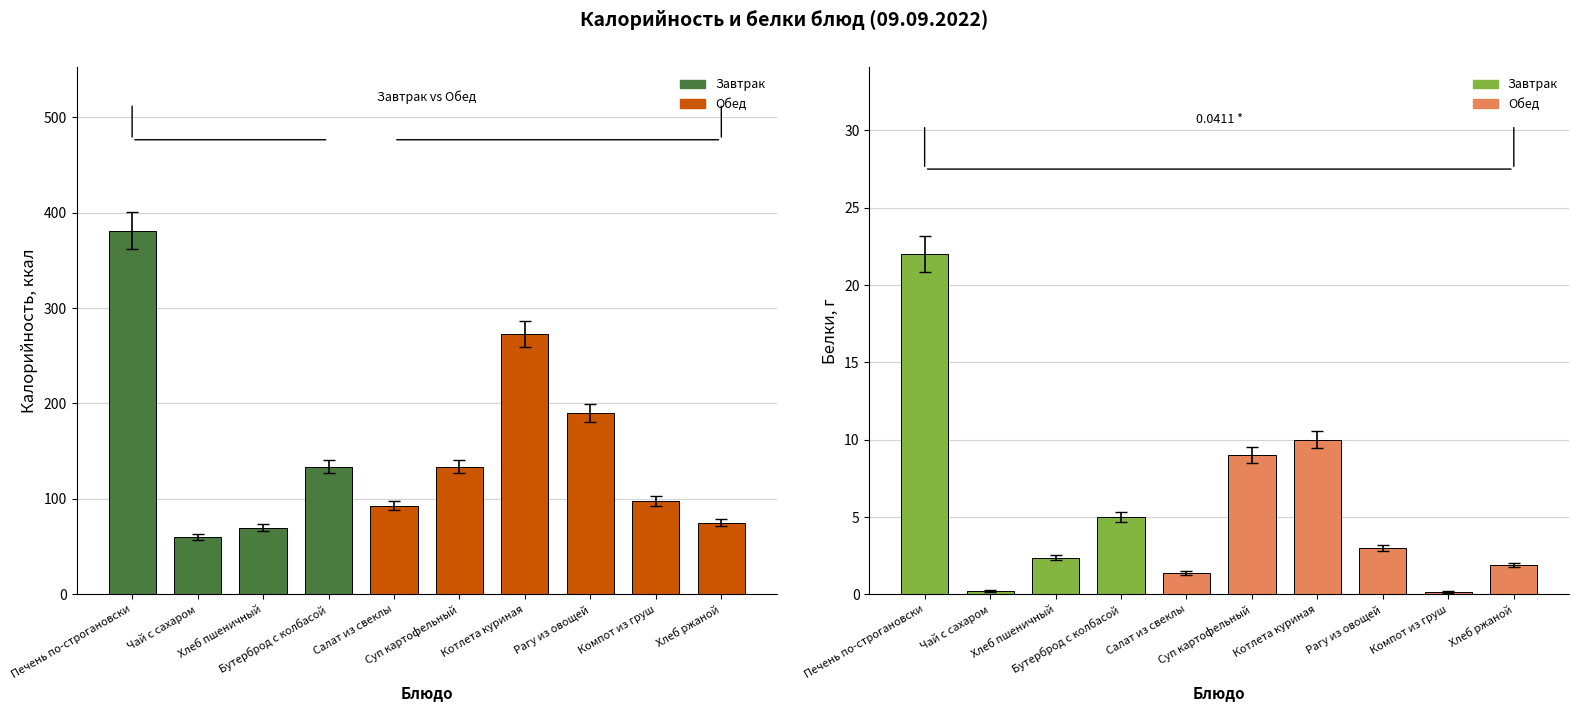

At how many categories does at least one series exceed 25?

10